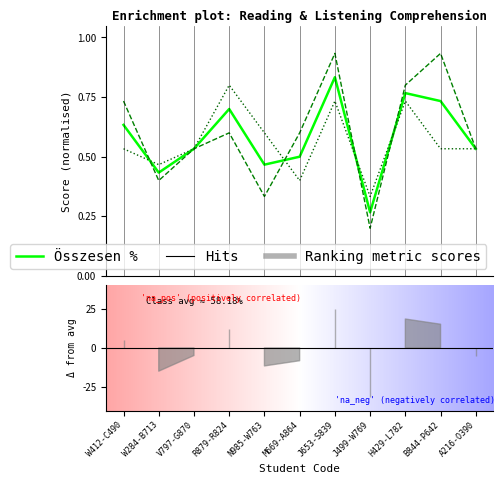

Reading left to right, transcribe all the data shown in this chart.

Olvasott szövegértés %: 0.7	0.4	0.5	0.6	0.3	0.6	0.9	0.2	0.8	0.9	0.5
Hallott szöveg értés %: 0.5	0.5	0.5	0.8	0.6	0.4	0.7	0.3	0.7	0.5	0.5
Összesen %: 0.6	0.4	0.5	0.7	0.5	0.5	0.8	0.3	0.8	0.7	0.5